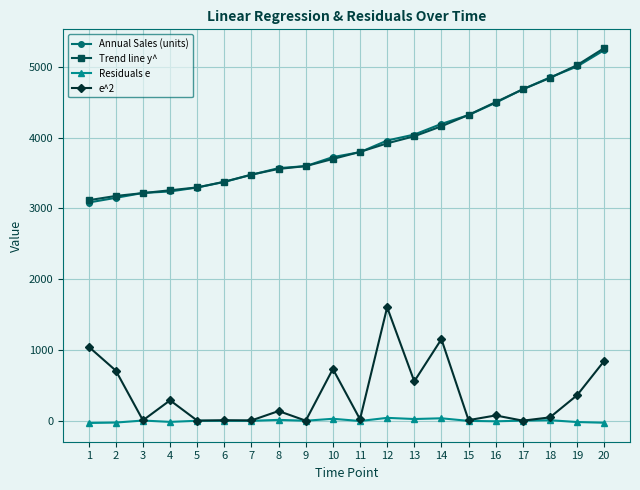

True or false: e^2 has more than 1 interior local peaks.

True